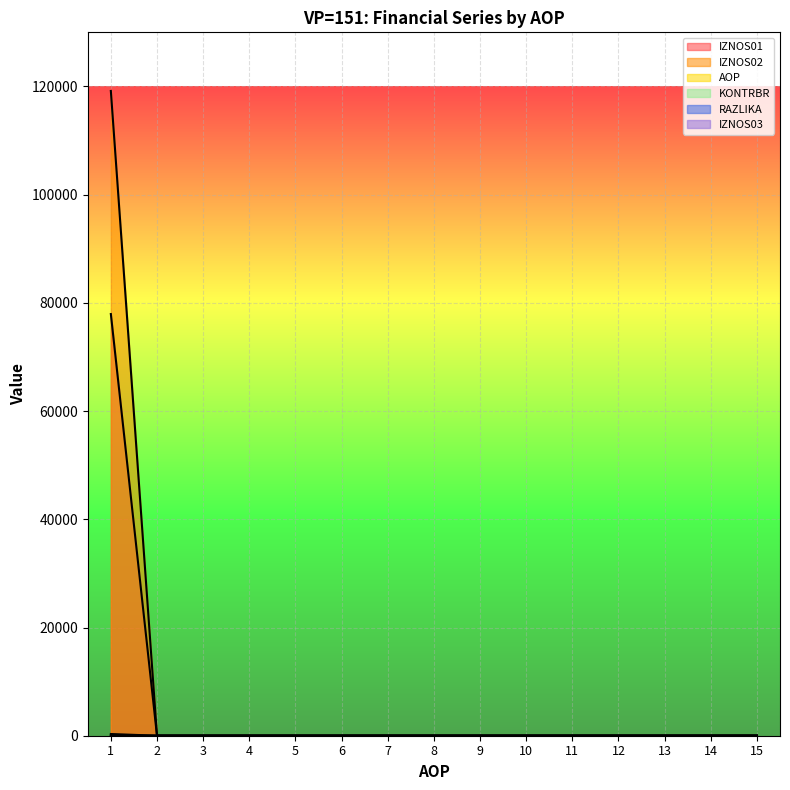

What is the difference between the maximum and second lowest values in the KONTRBR series?

316.3